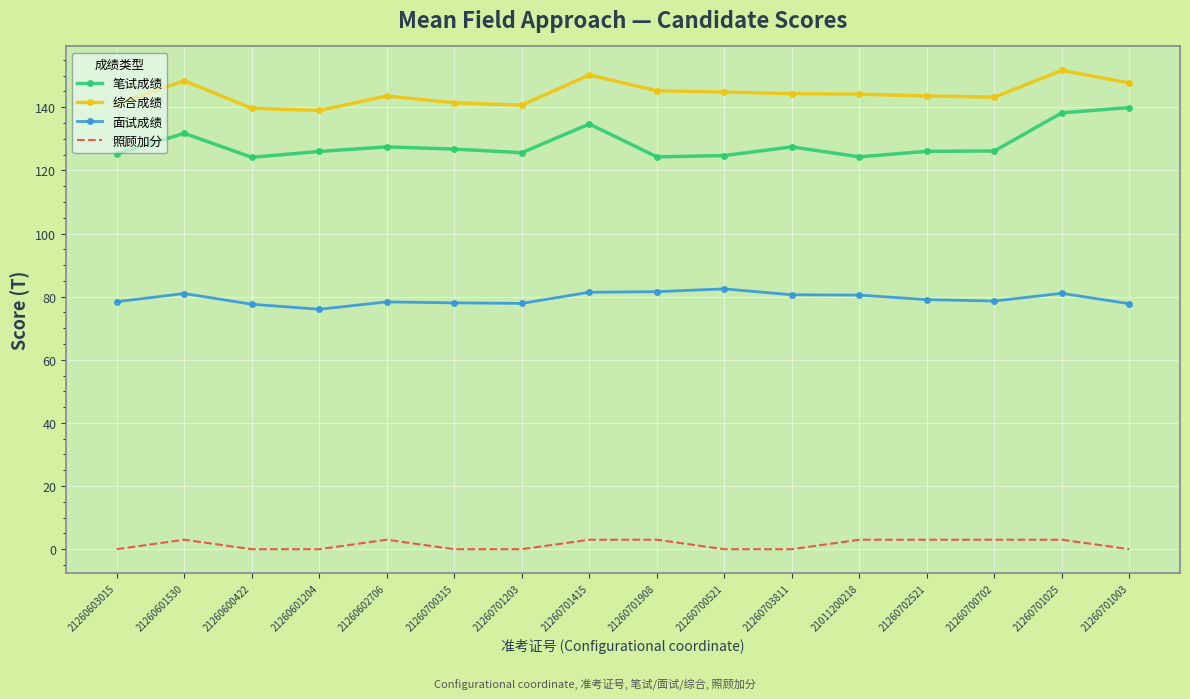

True or false: 笔试成绩 and 照顾加分 cross at least once.

False